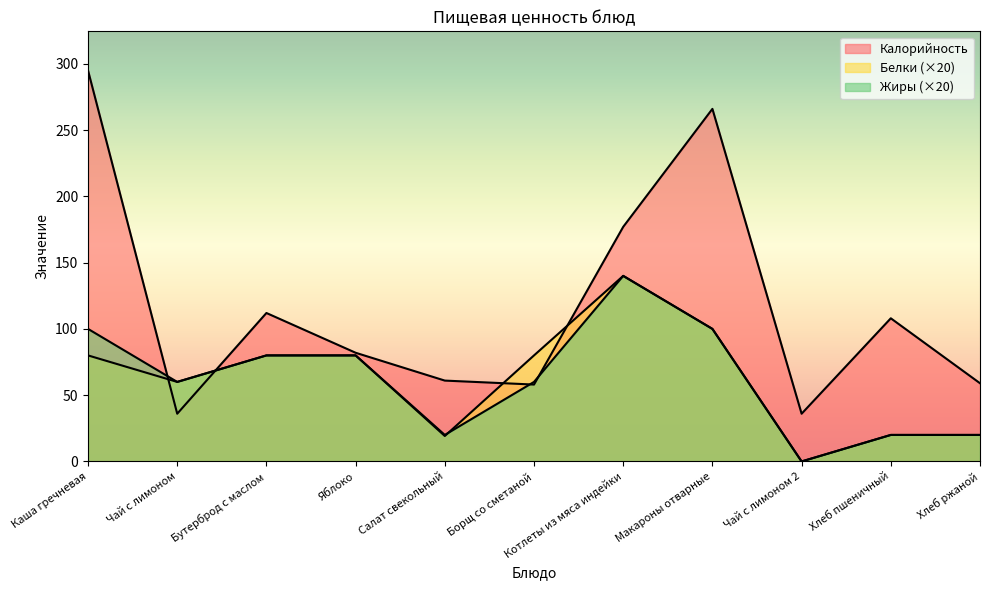

Where do Жиры and Белки first cross each other?

Салат свекольный and Борщ со сметаной